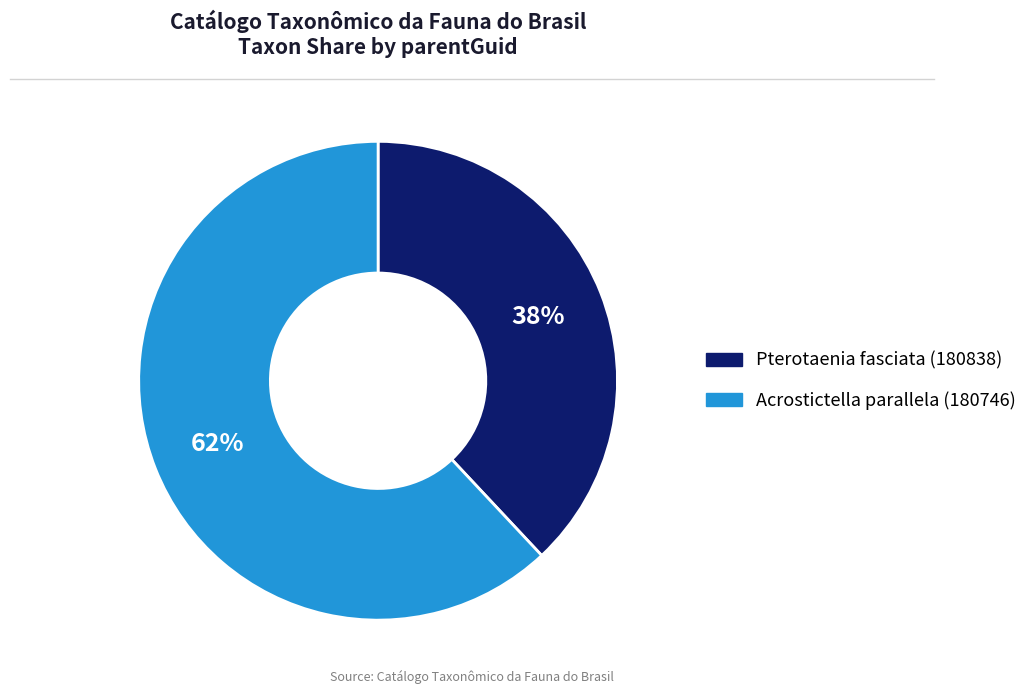

Which has a higher value, Pterotaenia fasciata (180838) or Acrostictella parallela (180746)?

Acrostictella parallela (180746)